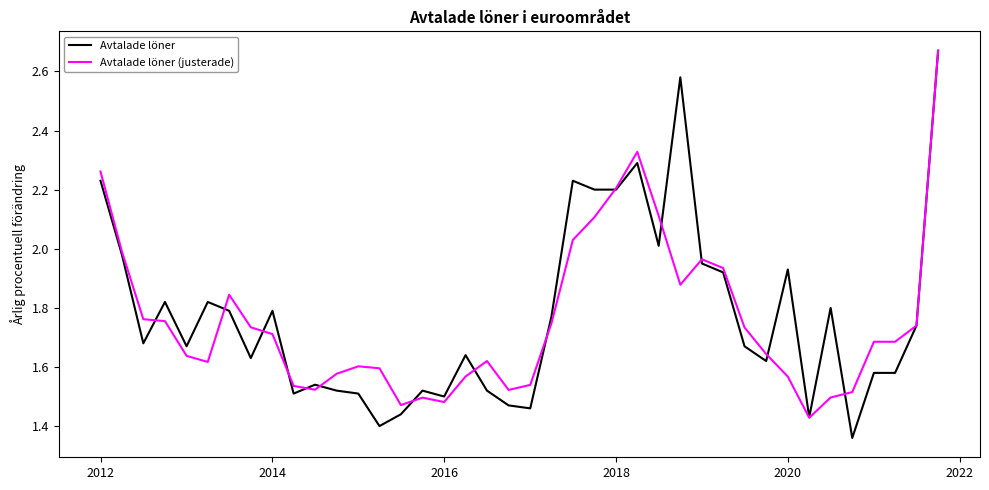

What is the maximum value for Avtalade löner?

2.7